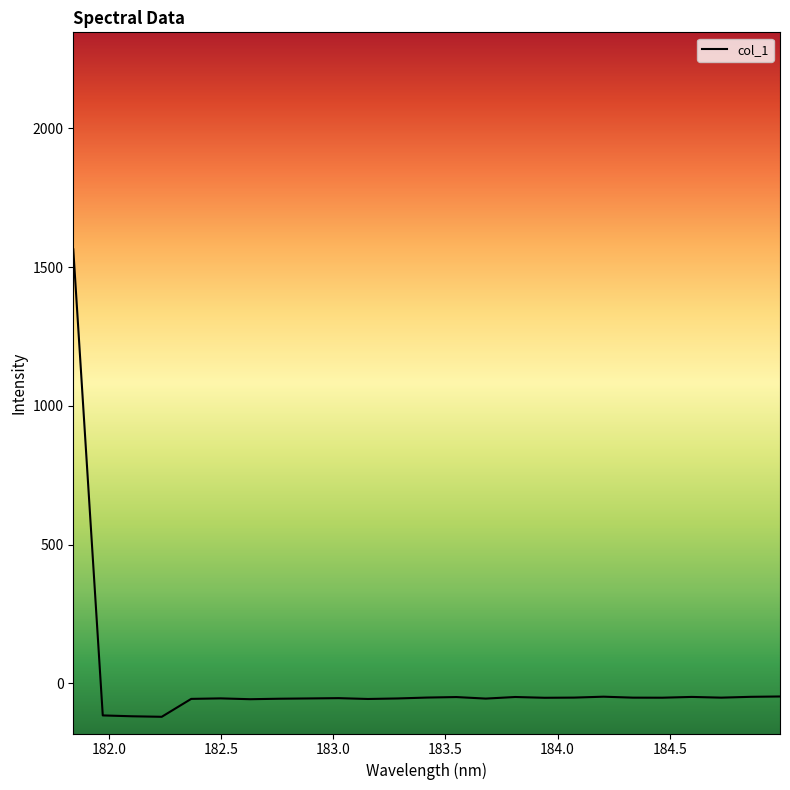

What is the greatest value displayed?

1564.4